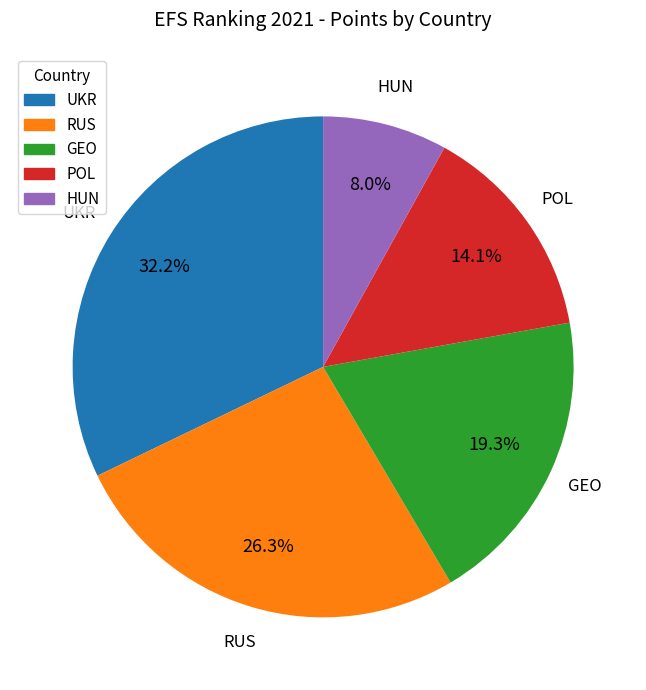

To the nearest percent, what portion does POL represent?

14%